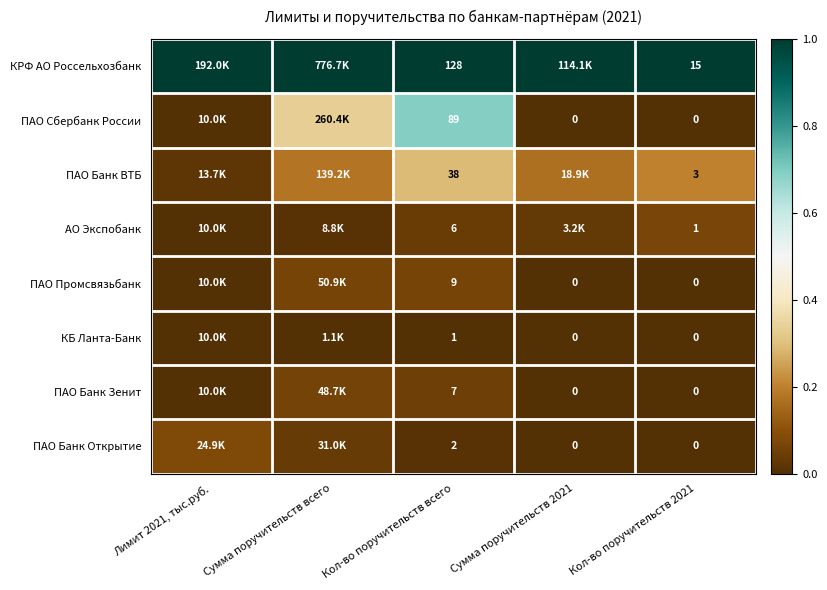

Rank the series at Сумма поручительств 2021 from highest to lowest value.

КРФ АО Россельхозбанк, ПАО Банк ВТБ, АО Экспобанк, ПАО Сбербанк России, ПАО Промсвязьбанк, КБ Ланта-Банк, ПАО Банк Зенит, ПАО Банк Открытие